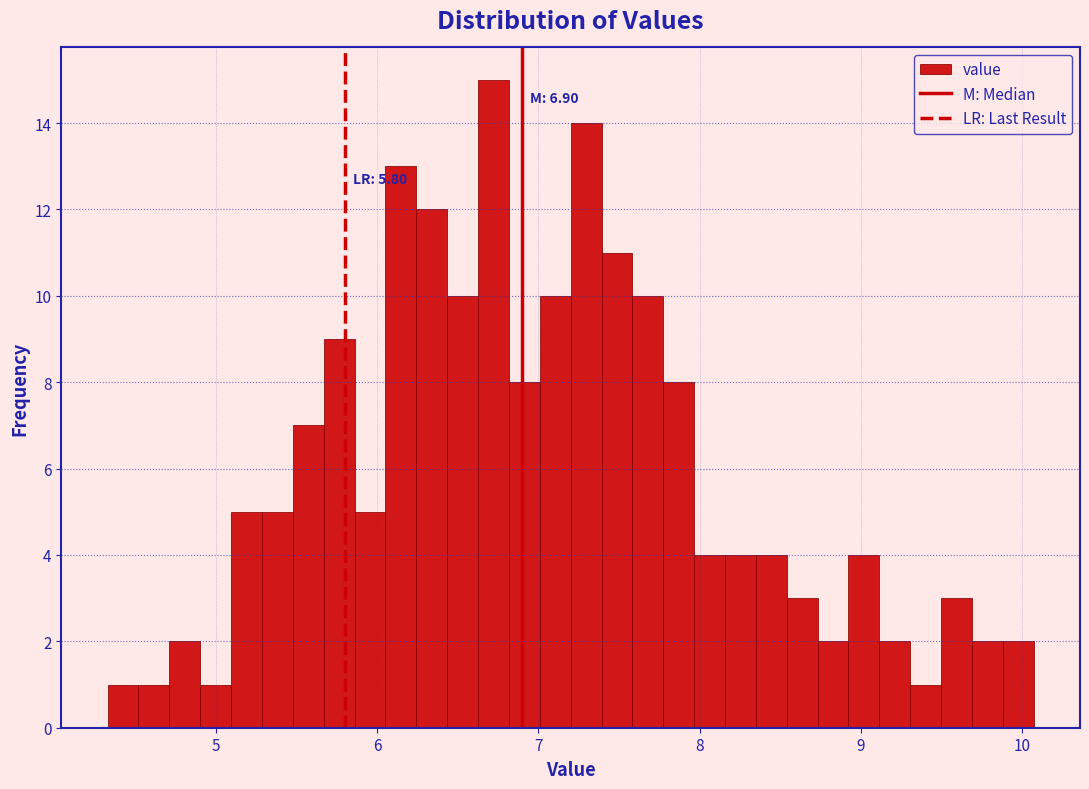

Read against the x-axis, roughly where is the centre of the tallest bar?

6.7